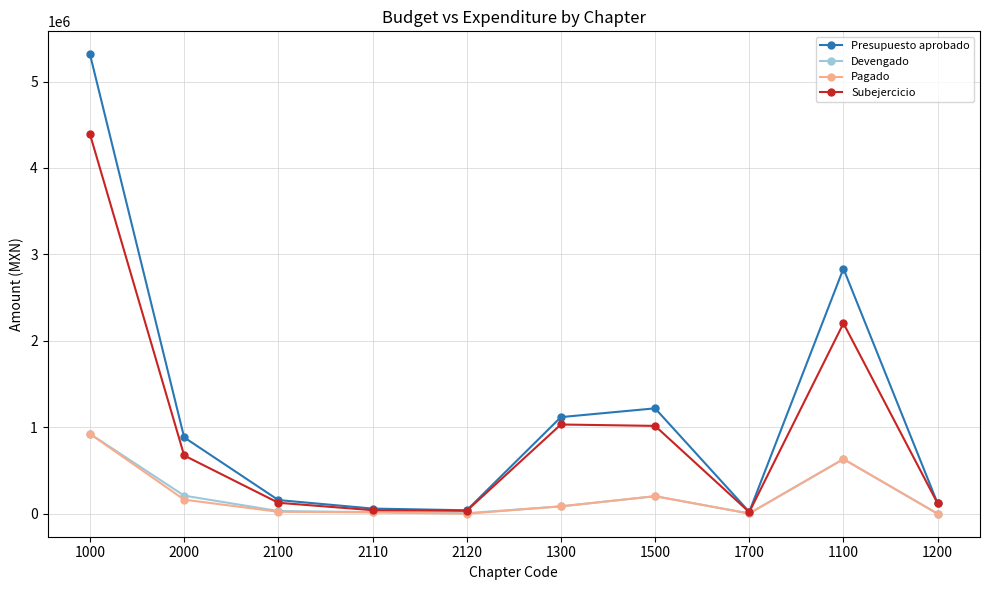

At which category is the sum across all series the highest?

1000